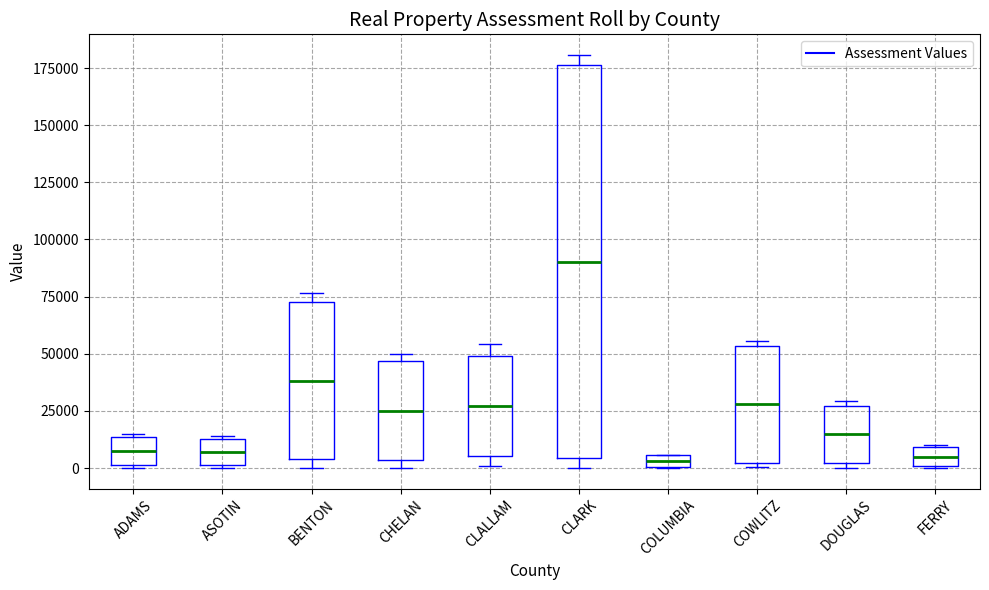

Which box is the tallest, from its lower edge to its upper edge?

CLARK